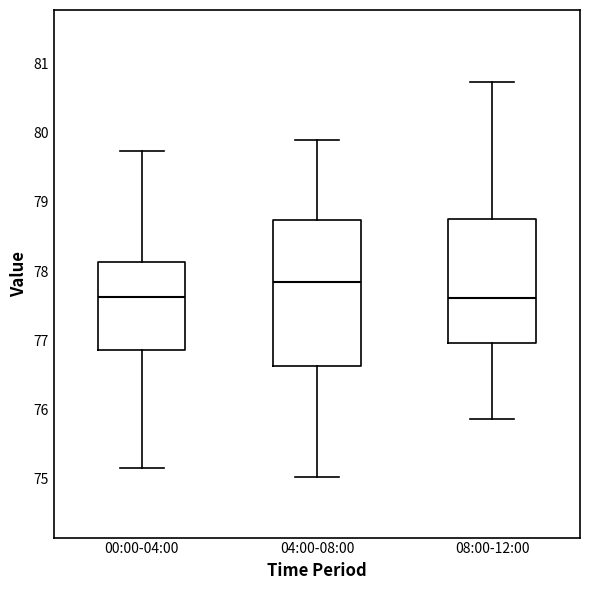

Comparing the boxes themselves (not the whiskers), which one is the tallest?

04:00-08:00